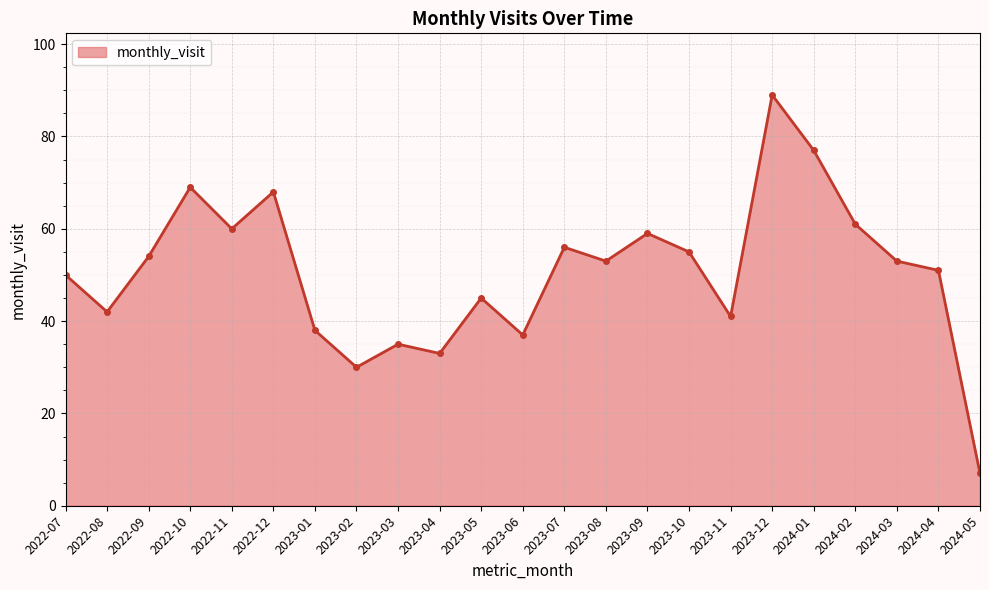

Which label corresponds to the largest value in the chart?

2023-12